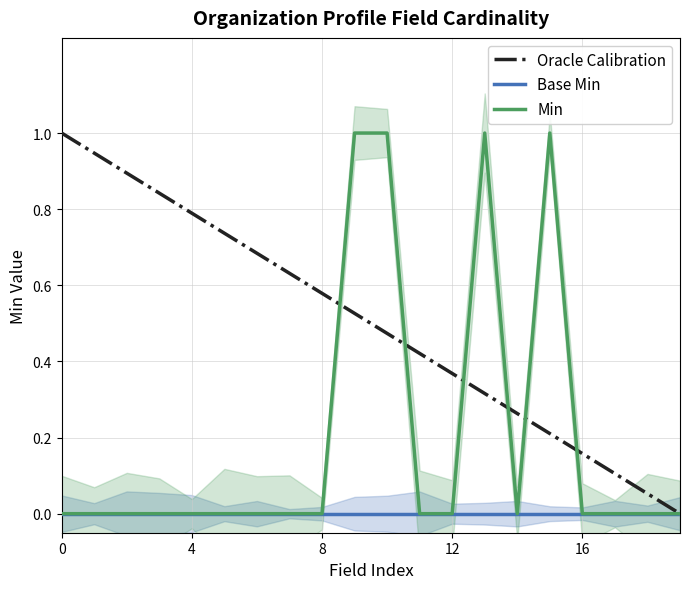

Which series changed the most between 11 and 16?

Oracle Calibration